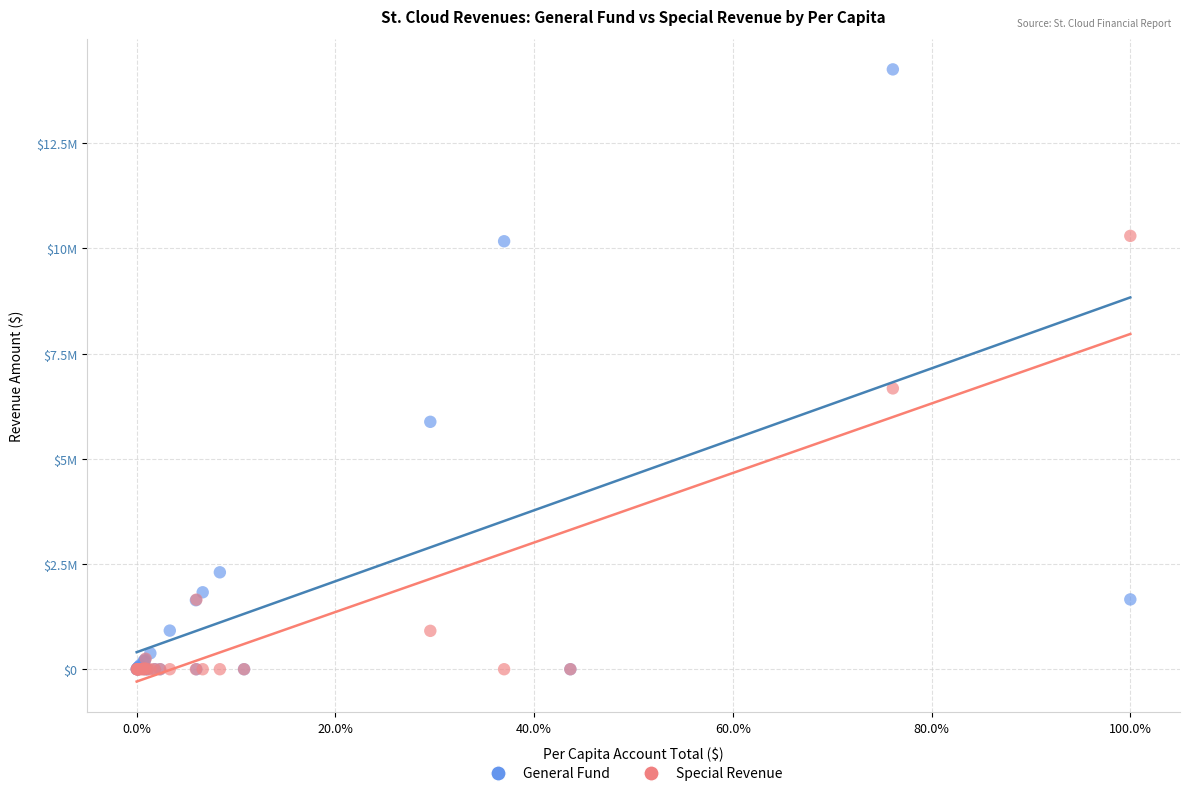

Which series contains the highest Y value?

General Fund